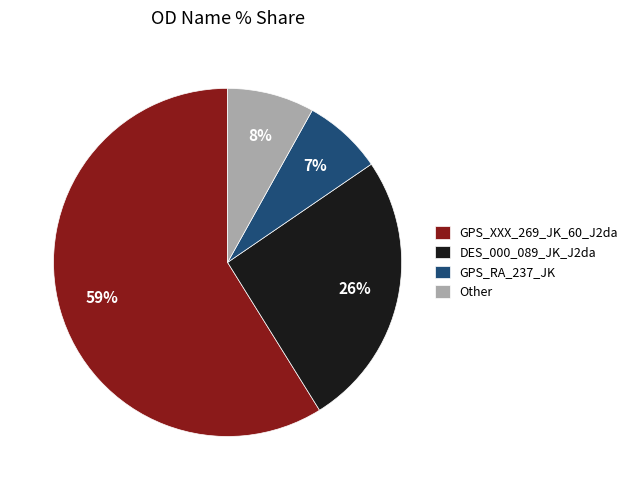

Does any single category account for the majority?

Yes